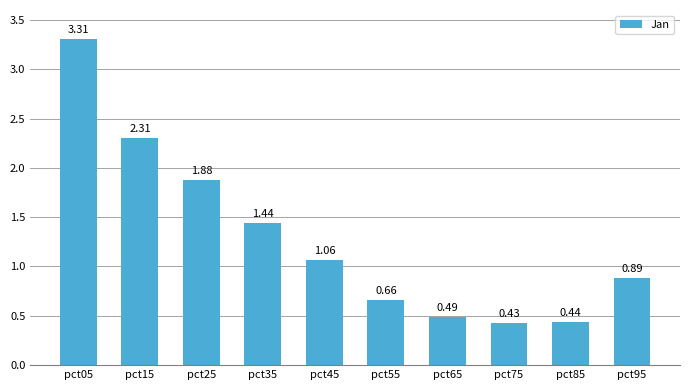

At which label is the value closest to 1?

pct45